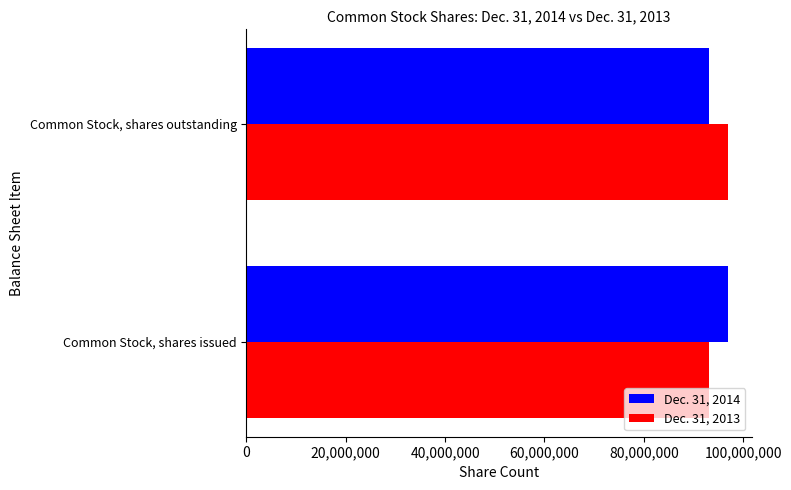

What is the average value of the Dec. 31, 2013 series?

95030882